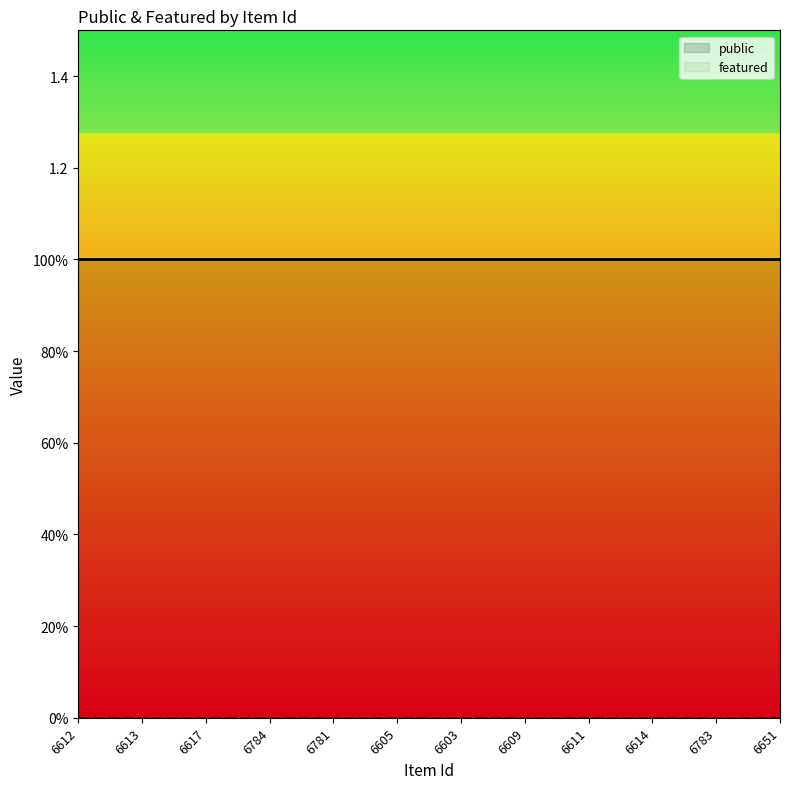

Which series has the largest total across all categories?

public